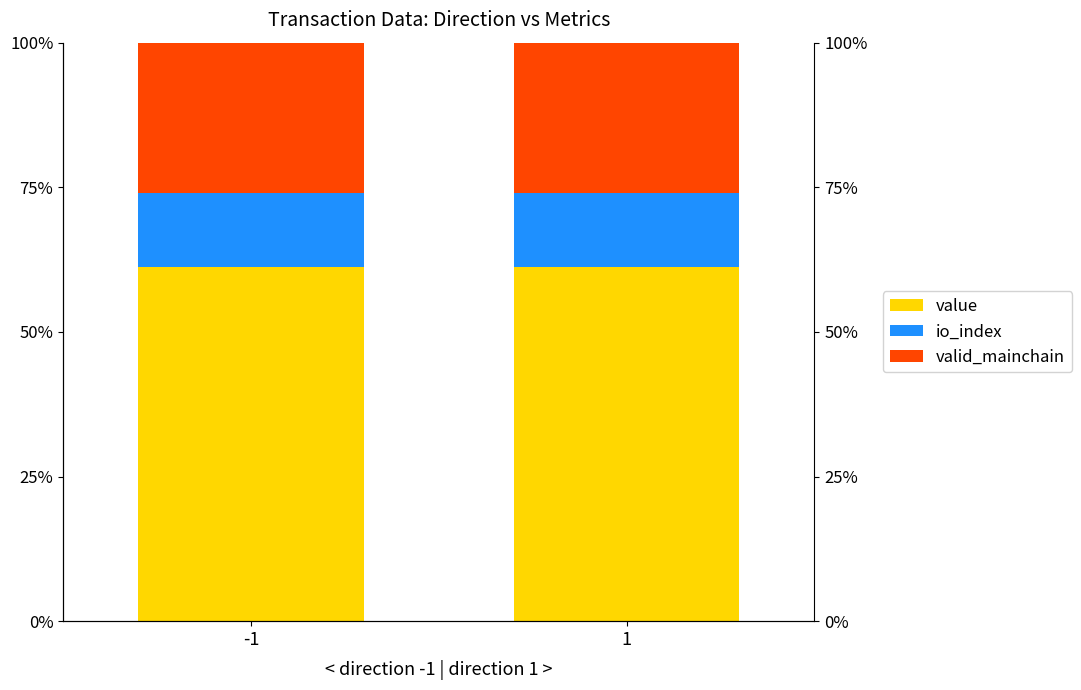

What is the difference between the highest and lowest values at -1?

48.2